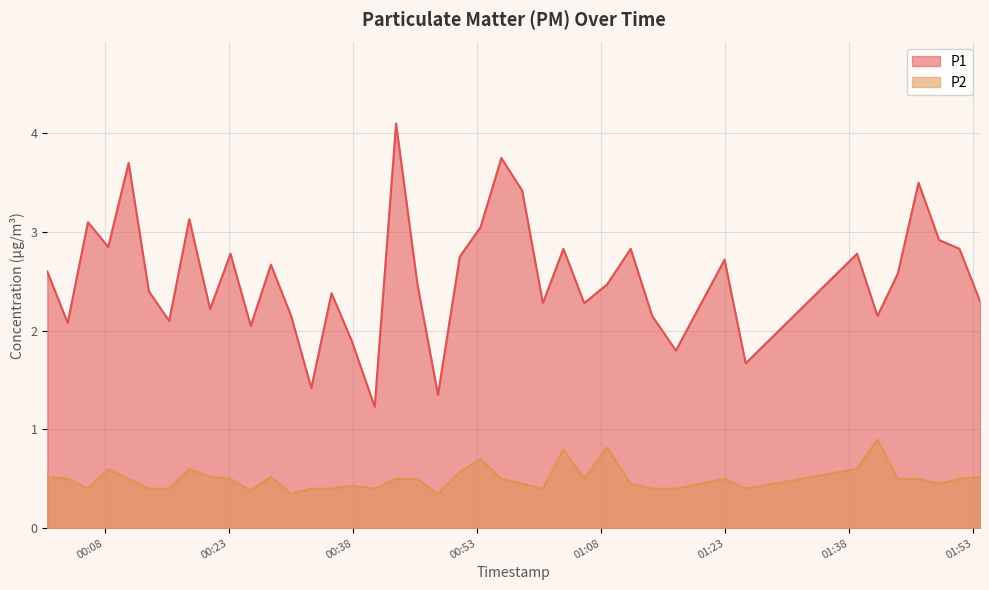

Which series has the largest range (max minus min)?

P1